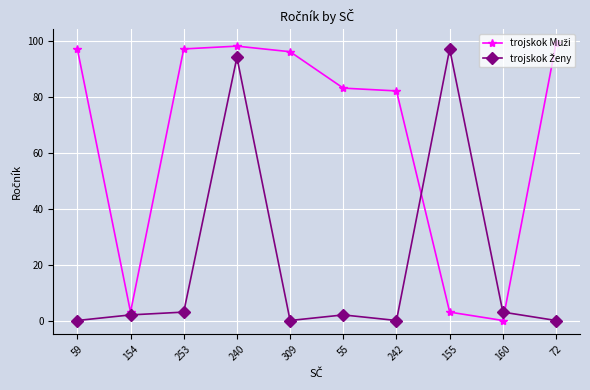

What is the label of the 9th point from the right?

154